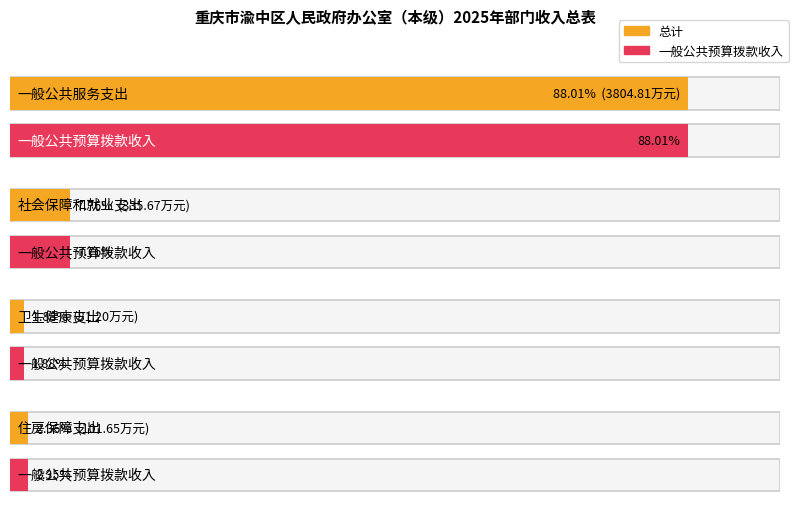

What is the difference between the maximum and minimum values in the 总计 series?

3723.6